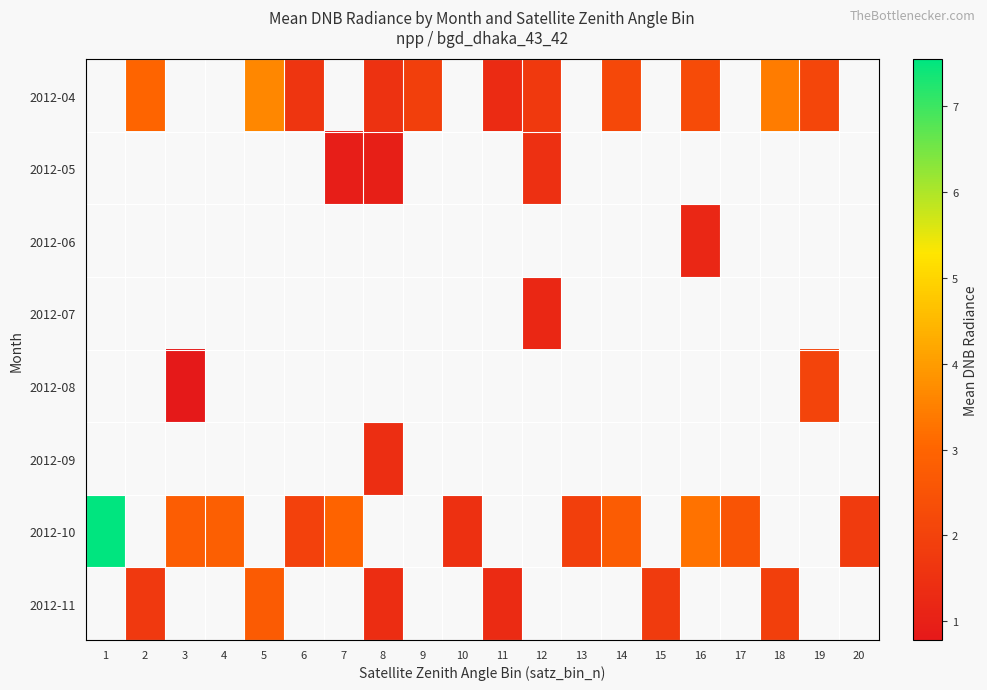

What is the smallest value displayed?

0.8